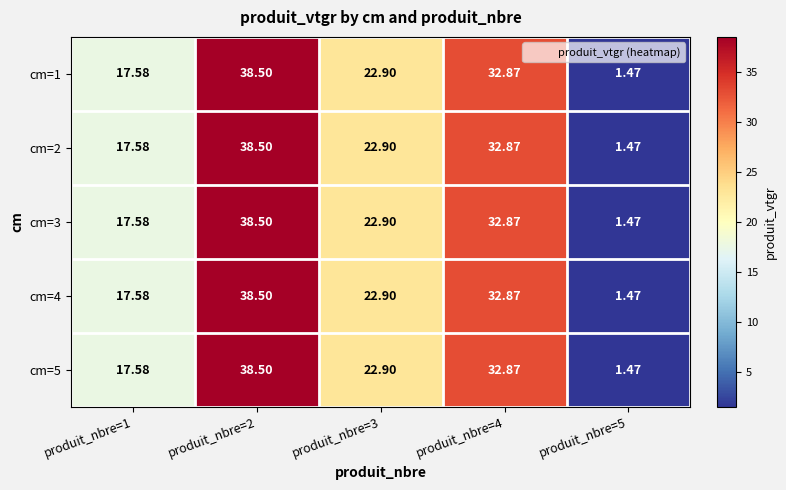

At how many categories does at least one series exceed 20?

3